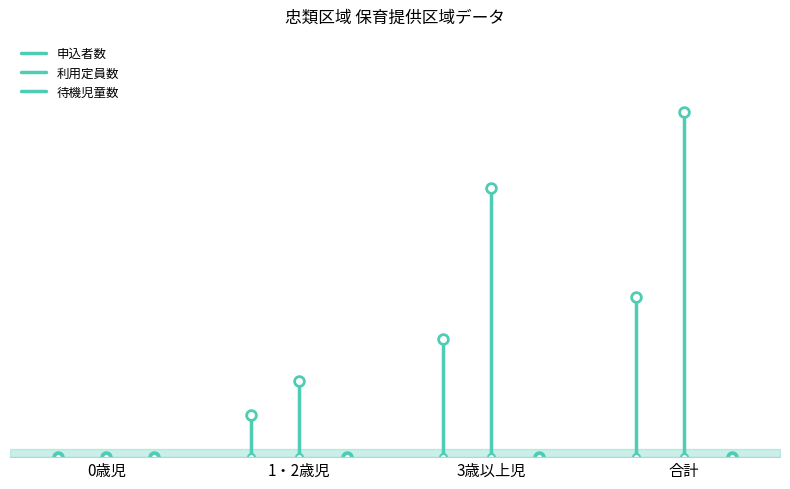

What is the total value across all series at 合計?

120